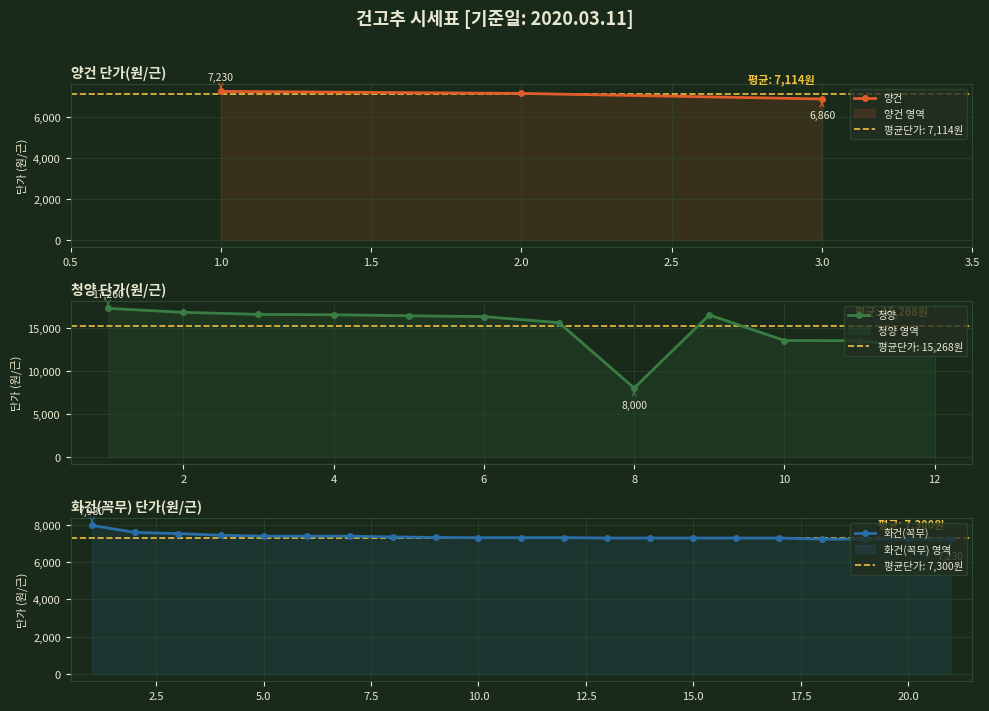

What is the change in value from 양건 to 화건(꼭무)?

+186